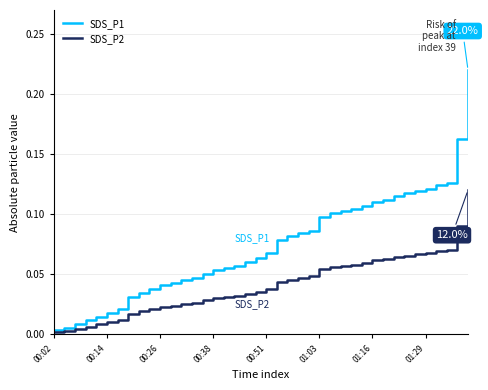

What are all the series names shown in the legend?

SDS_P1, SDS_P2